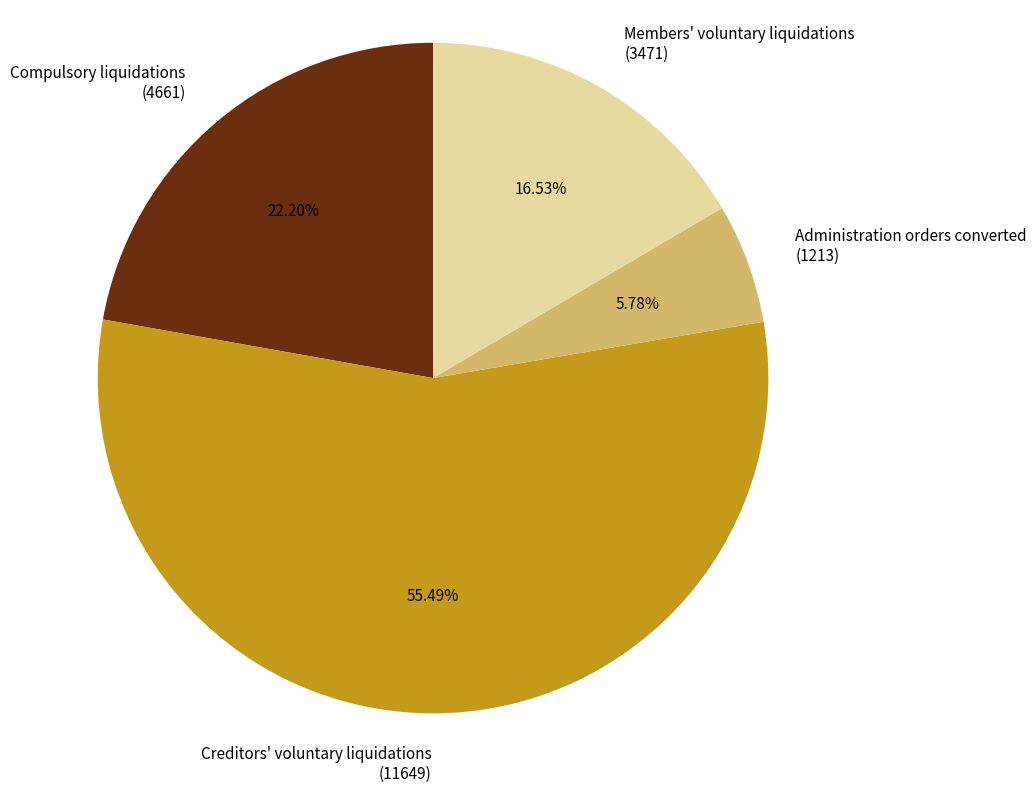

Count the number of slices in the pie.

4